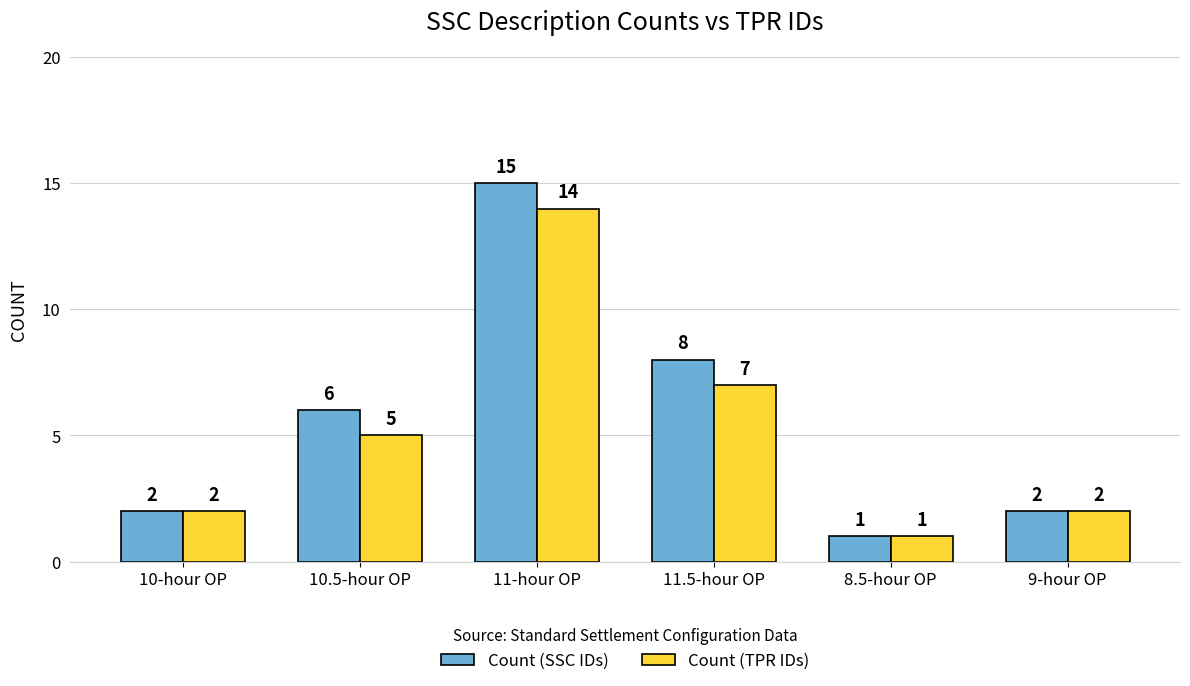

Is the value of Count (SSC IDs) at 11.5-hour OP greater than the value of Count (TPR IDs) at 11.5-hour OP?

Yes